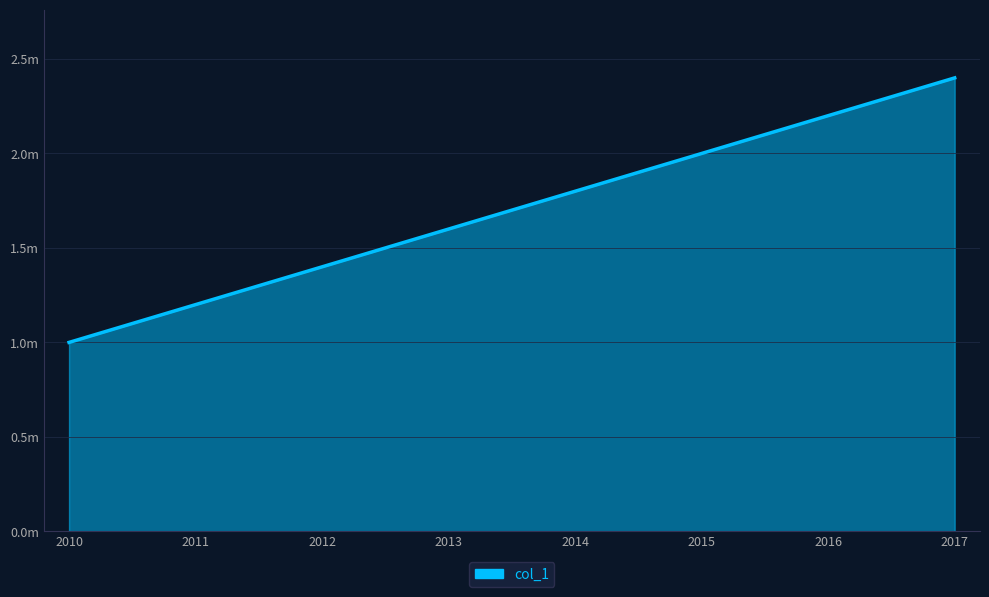

What is the approximate value at 2016?

2200000